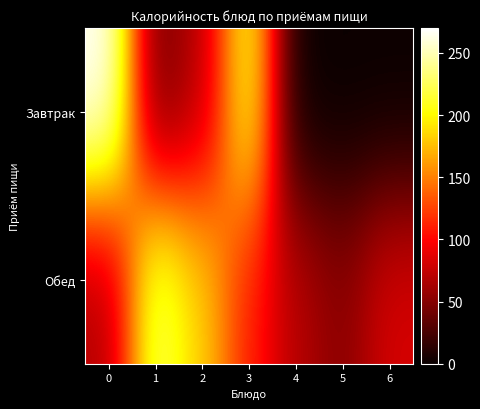

Count the number of categories in the chart.

7